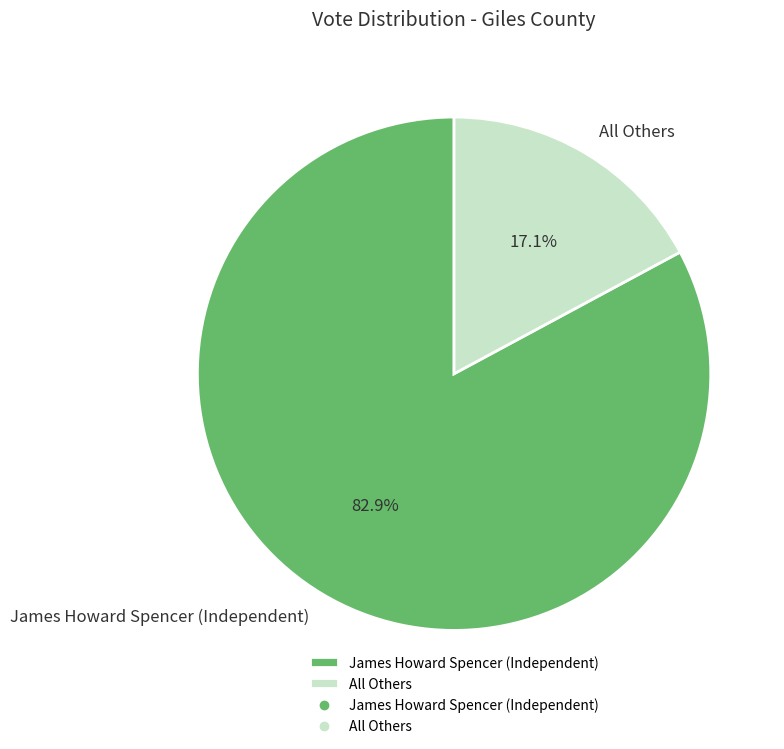

To the nearest percent, what is the difference between the largest and smallest slice percentages?

66%